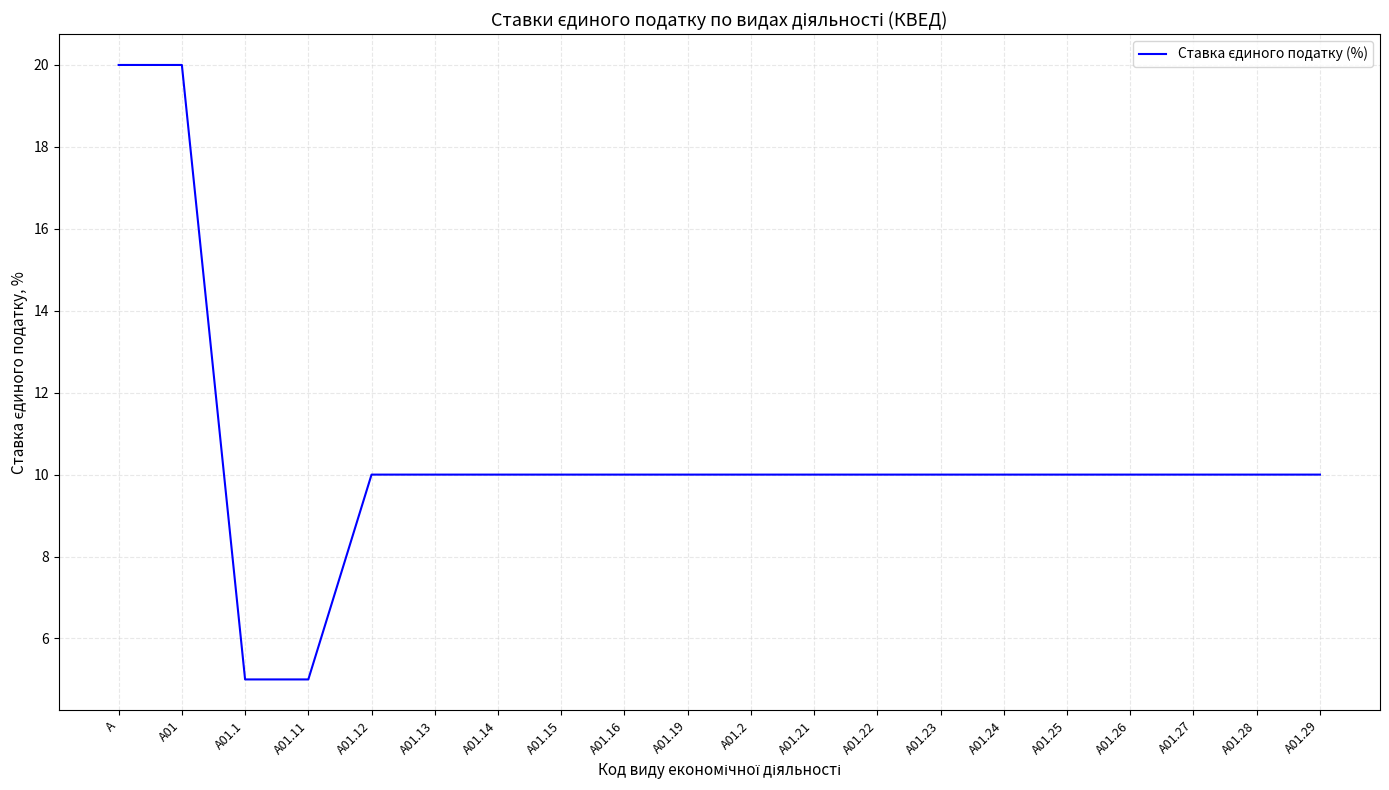

The value at A is 20. True or false?

True